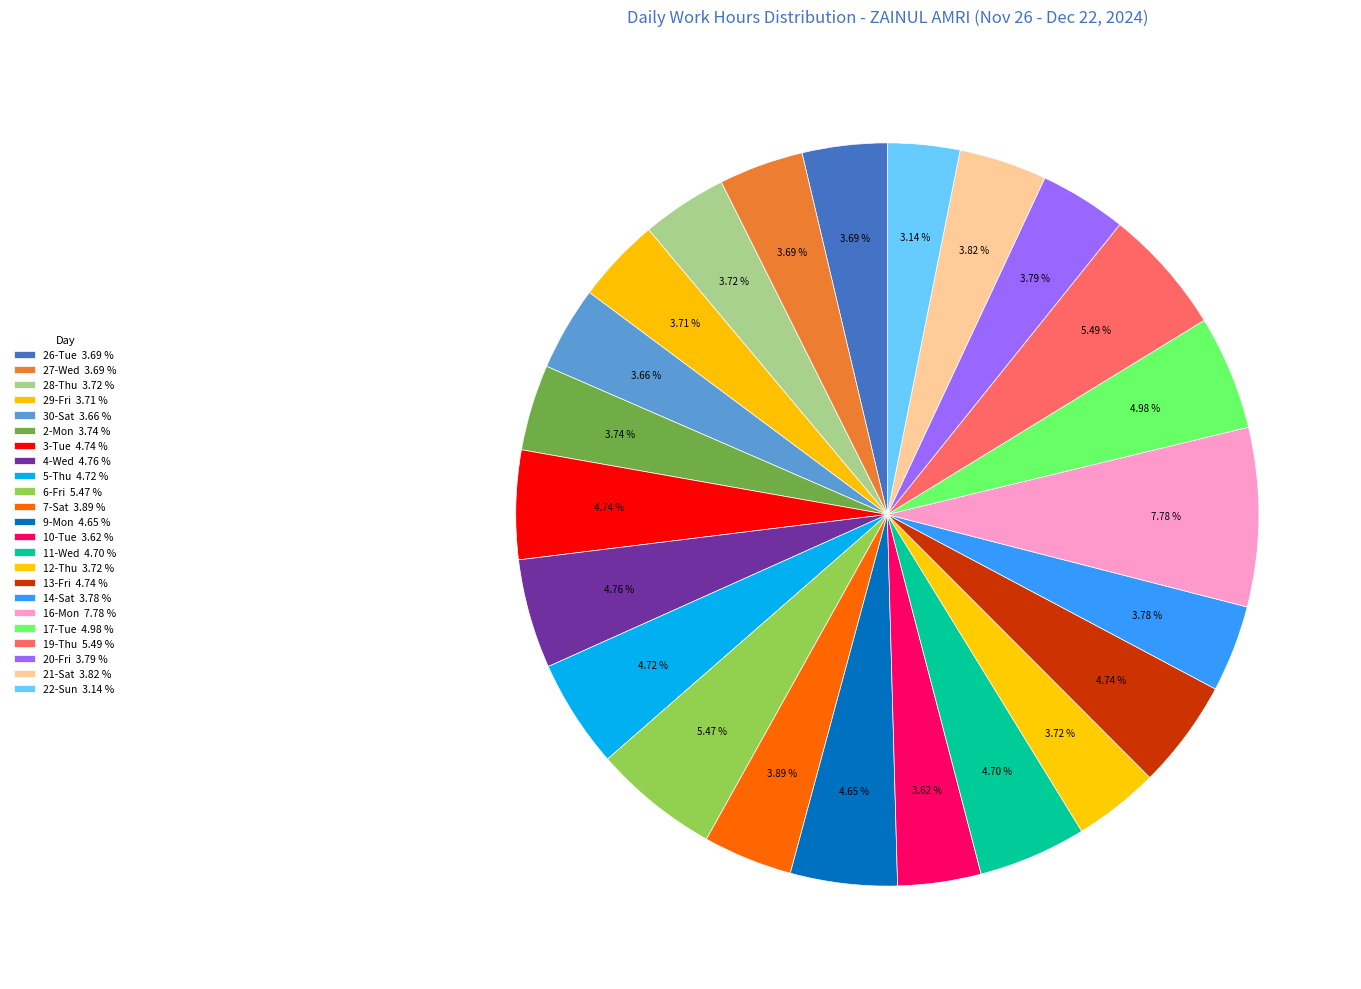

Does any single category account for the majority?

No